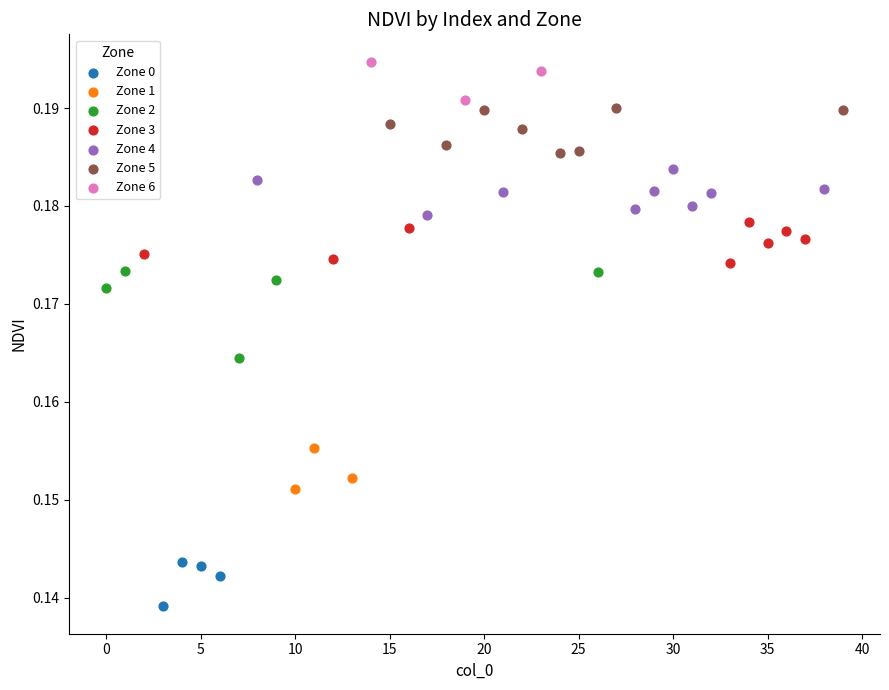

Which series has the widest spread of Y values?

Zone 2